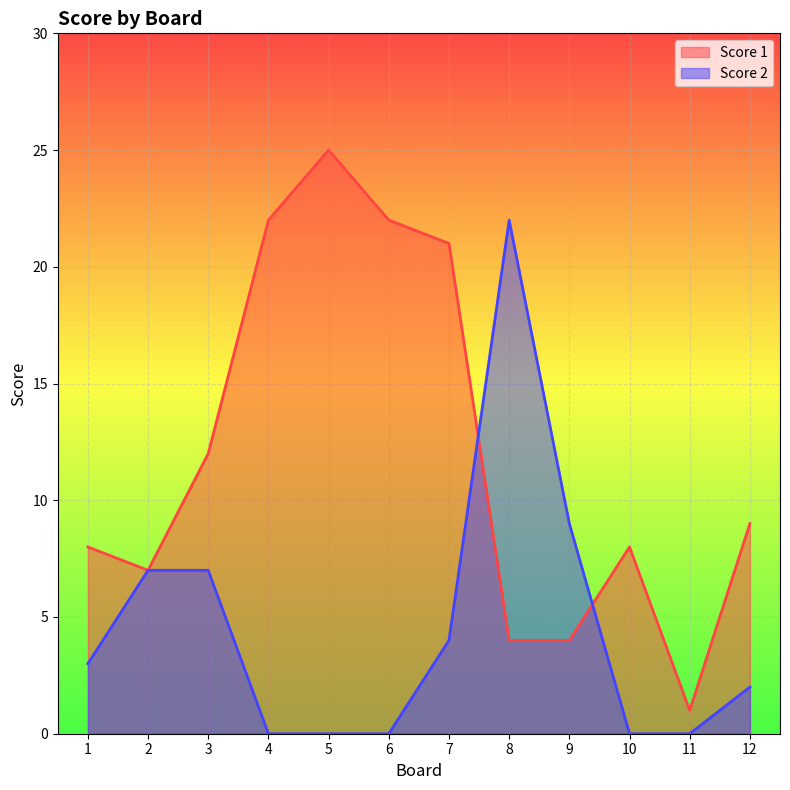

What is the sum of all Score 1 values?

143